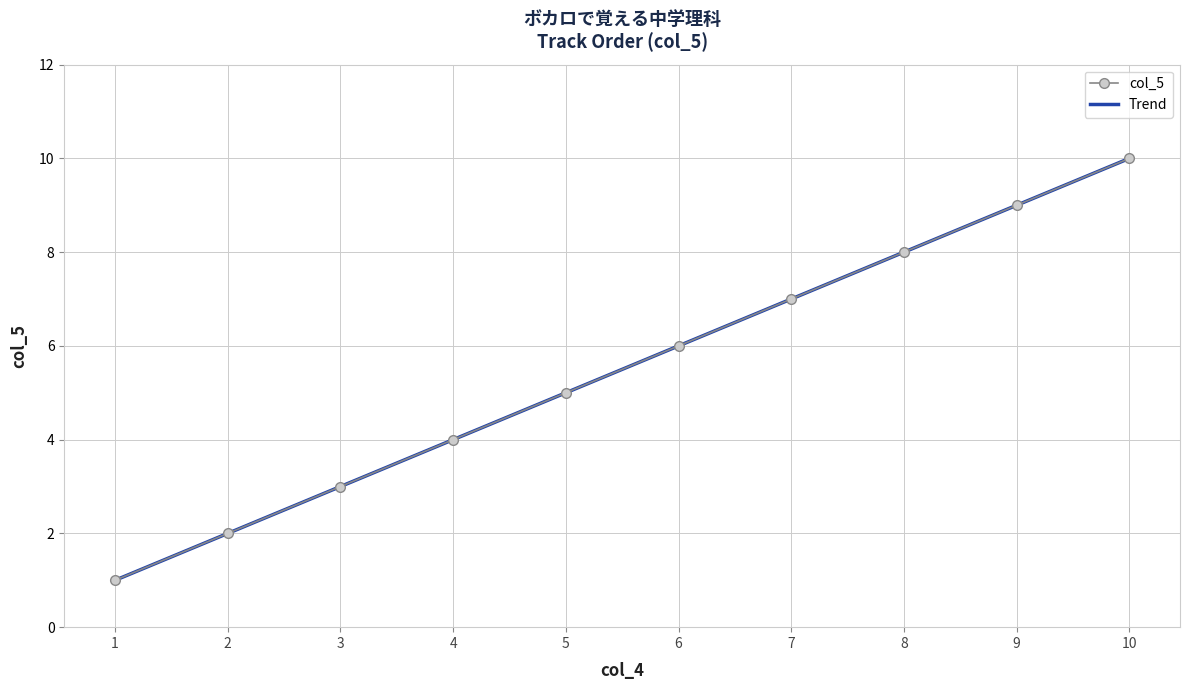

How many distinct data groups are displayed?

1